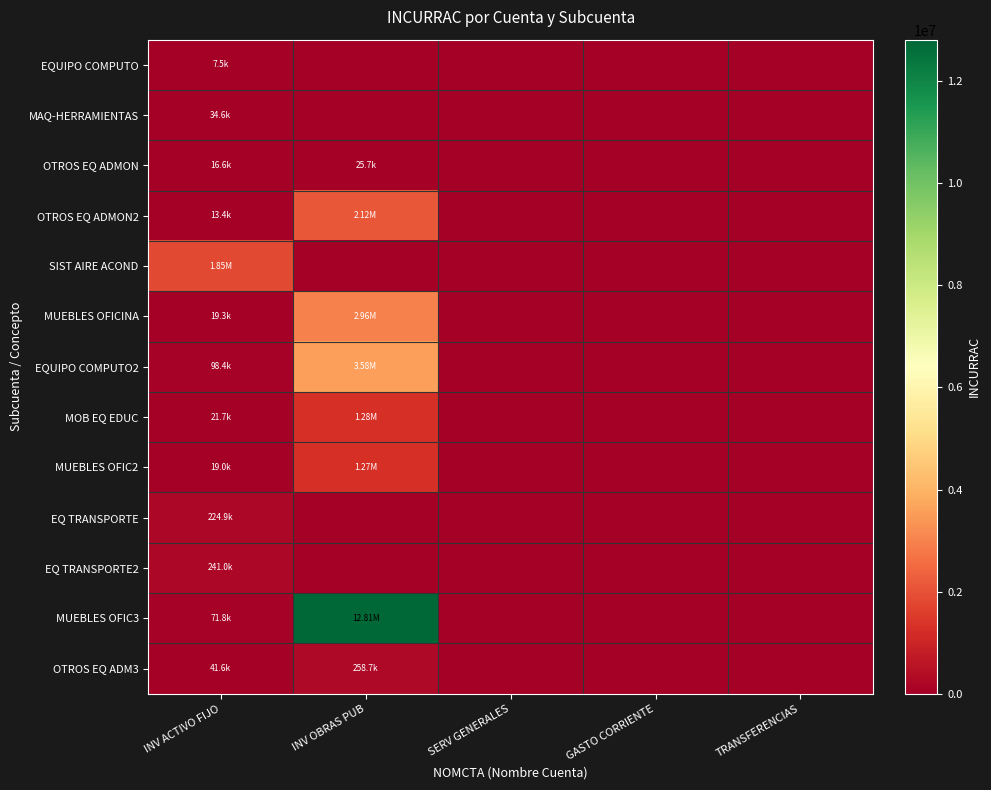

At how many categories does at least one series exceed 3108996?

1